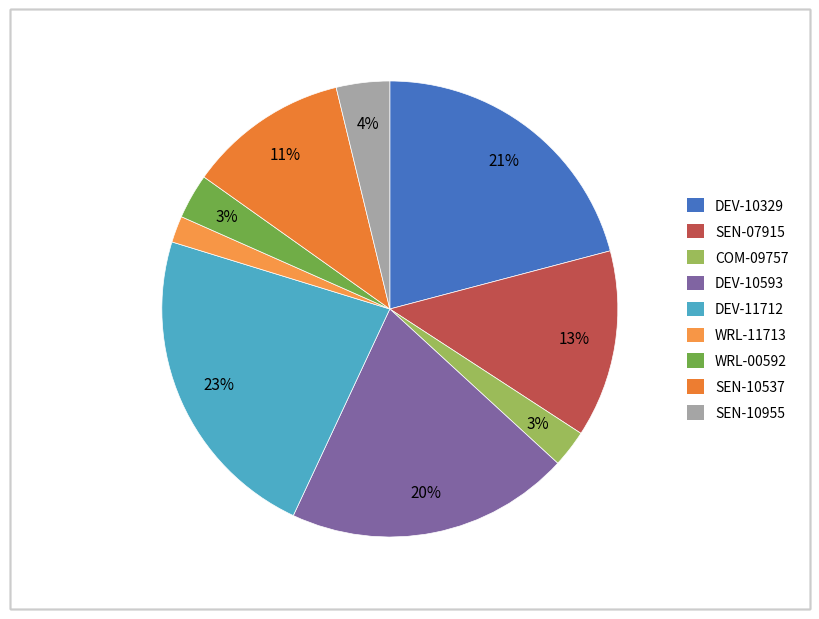

To the nearest percent, what percentage of the pie is DEV-10593?

20%